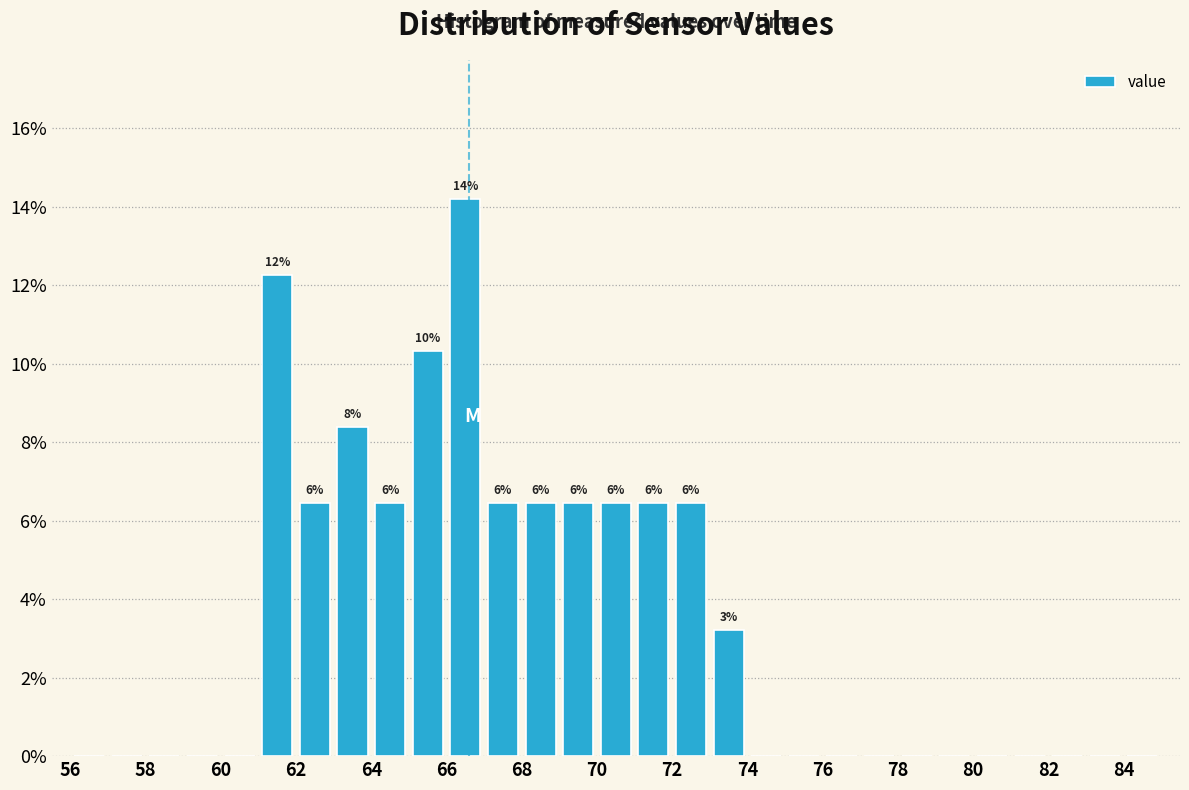

Over which range of the x-axis is the bar tallest?

66 to 67